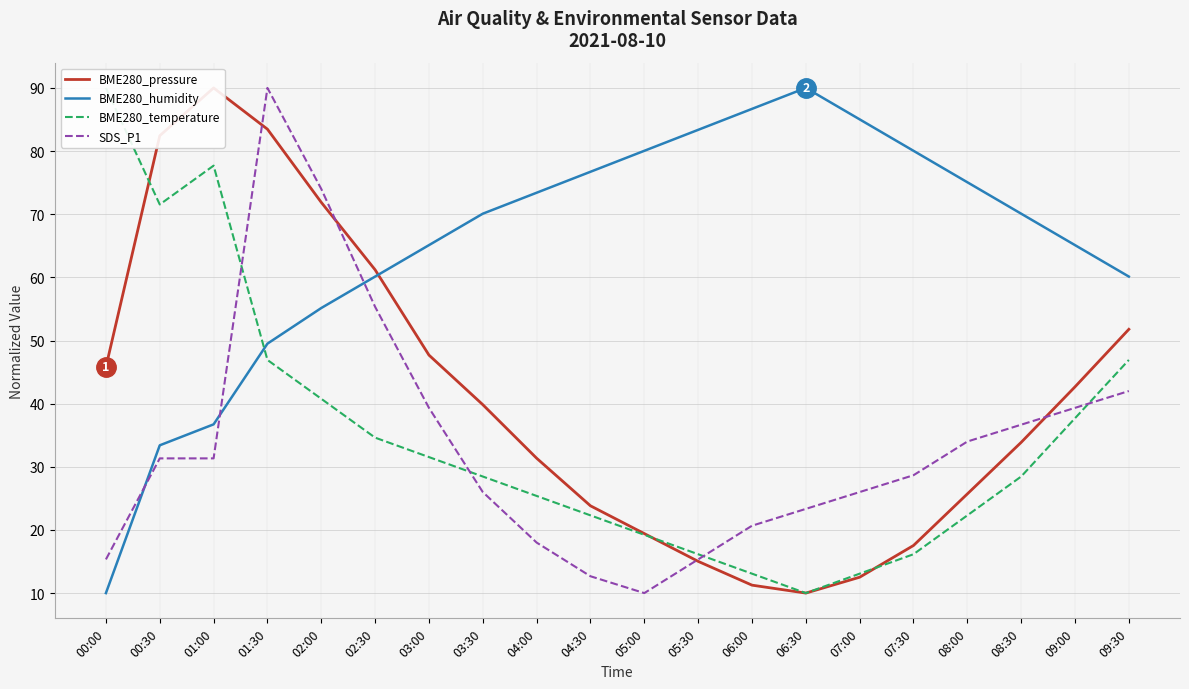

How many distinct data groups are displayed?

4